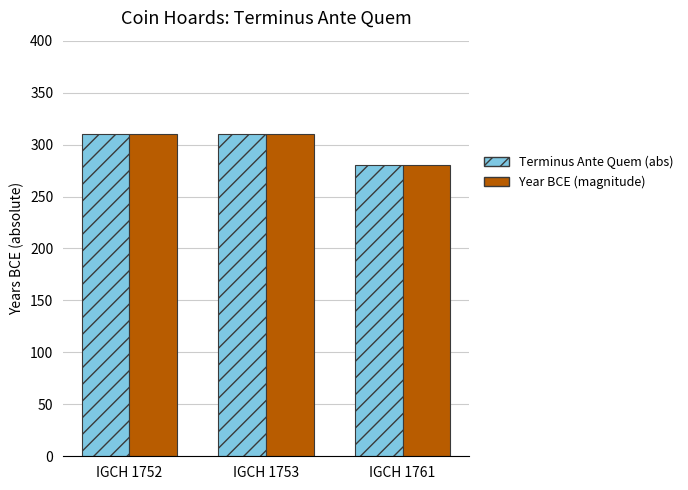

Which label corresponds to the smallest value in the chart?

IGCH 1761